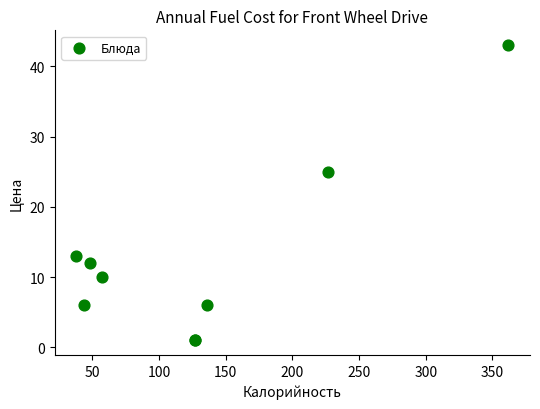

What Y value in the scatter plot is closest to 22?

25